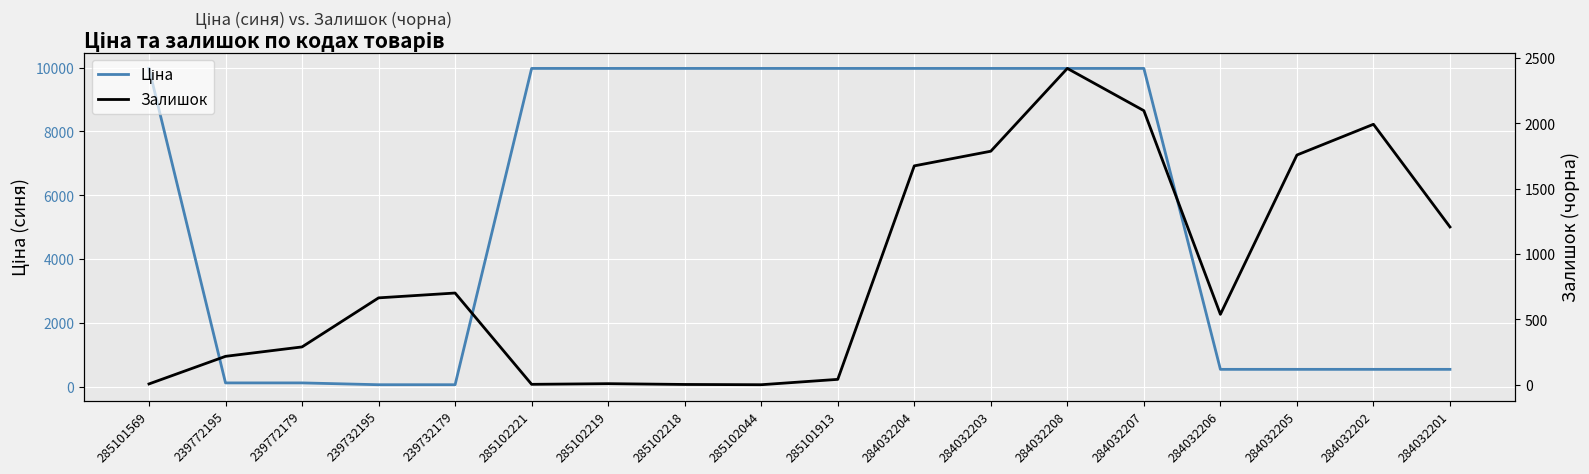

What position from the left is 284032201?

18